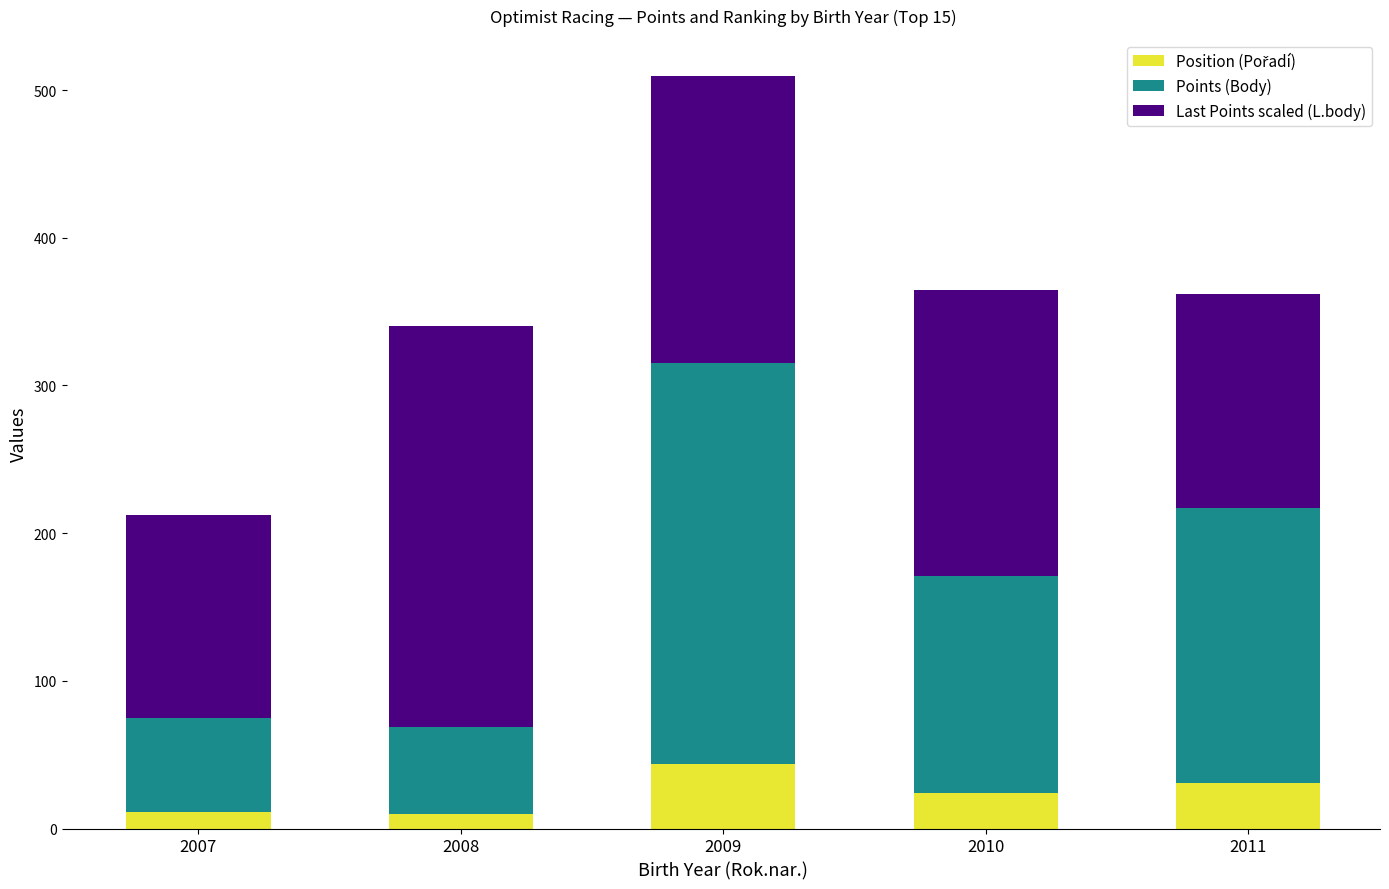

What is the total value across all series at 2009?

509.2